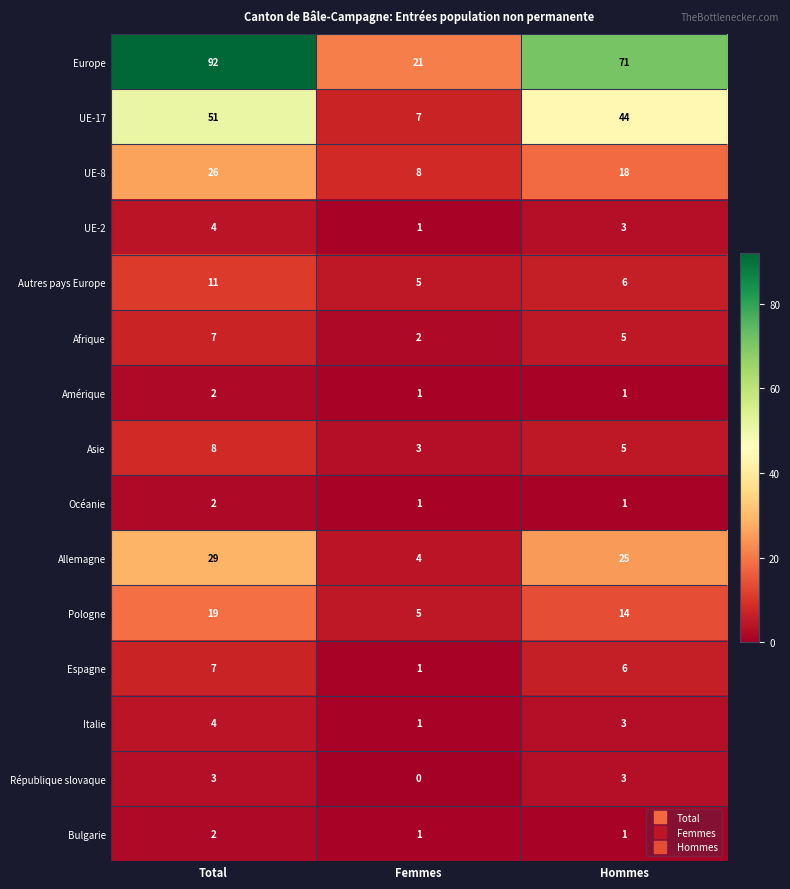

At which label does Espagne reach its minimum?

Femmes